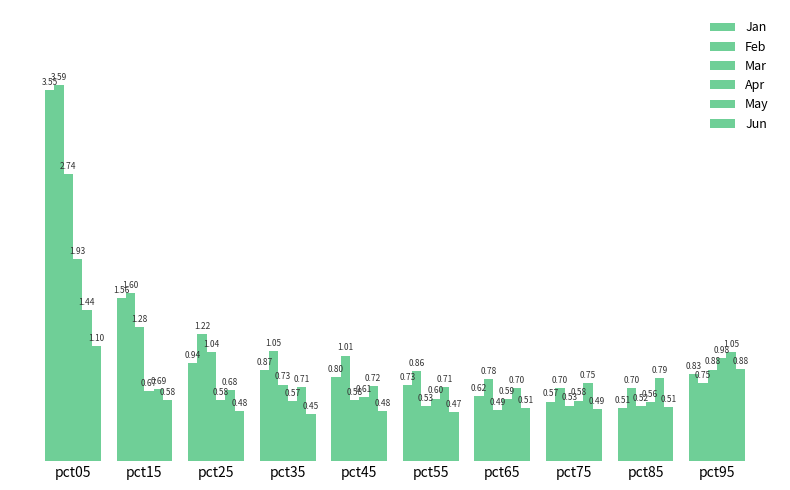

True or false: Apr has a value of 0.6 at pct35.

True